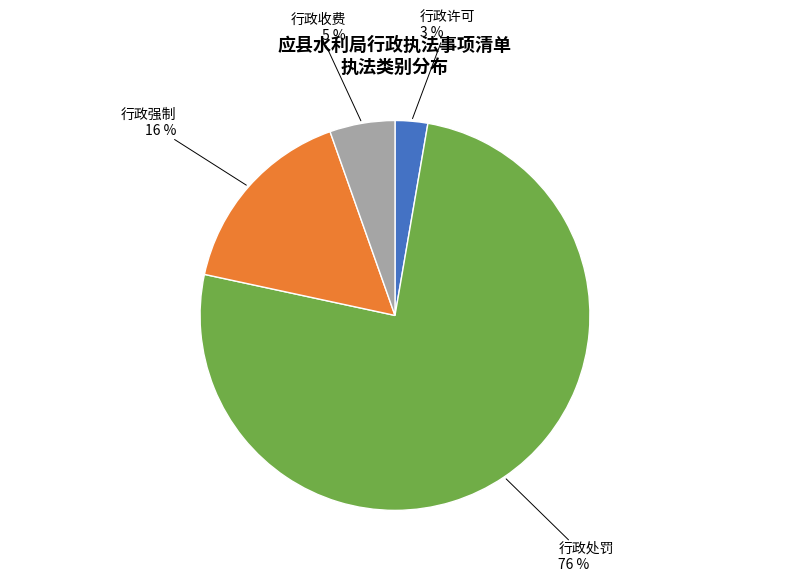

Between 行政强制 and 行政许可, which is larger?

行政强制